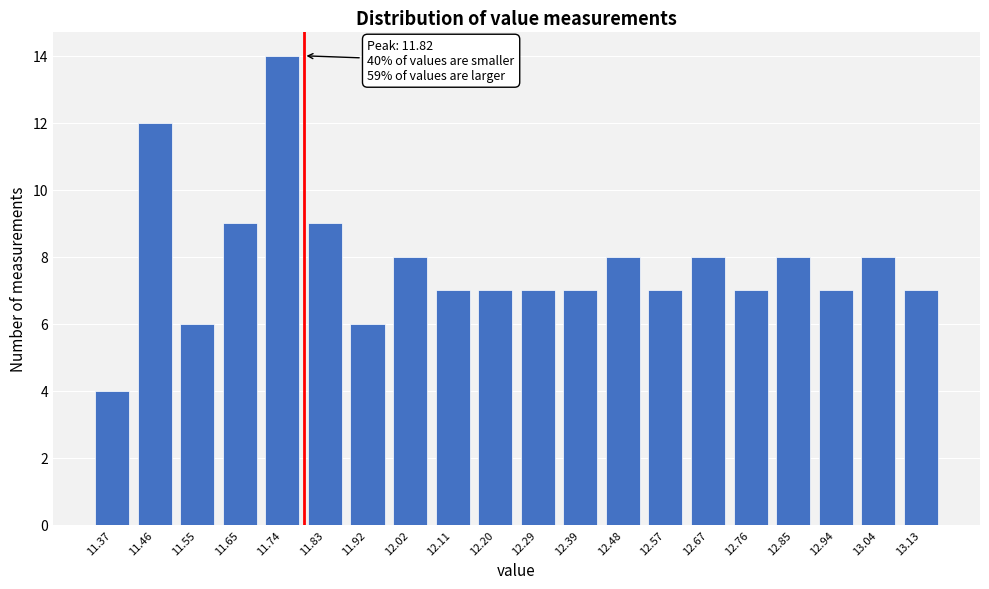

Reading left to right, extract all data points from this chart.

11.37=4	11.46=12	11.55=6	11.65=9	11.74=14	11.83=9	11.92=6	12.02=8	12.11=7	12.20=7	12.29=7	12.39=7	12.48=8	12.57=7	12.67=8	12.76=7	12.85=8	12.94=7	13.04=8	13.13=7